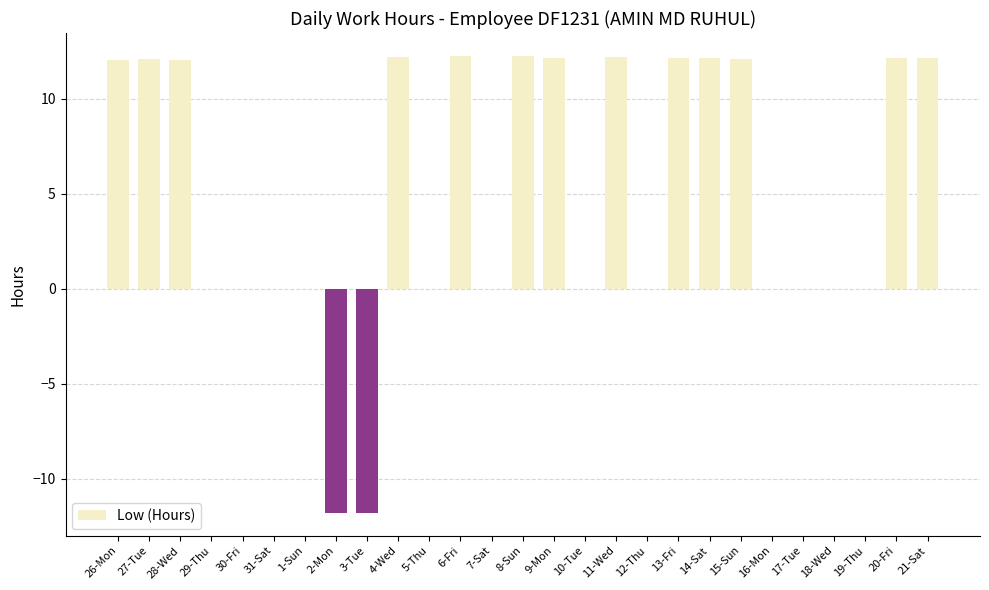

The chart shows a value of 11.8 at 16-Mon. True or false?

False